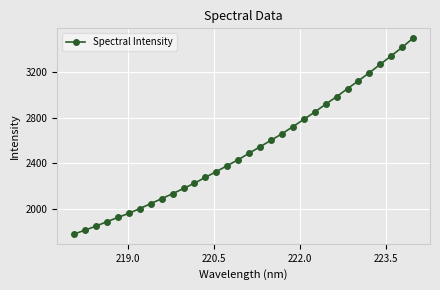

How many values are below 2487?

16